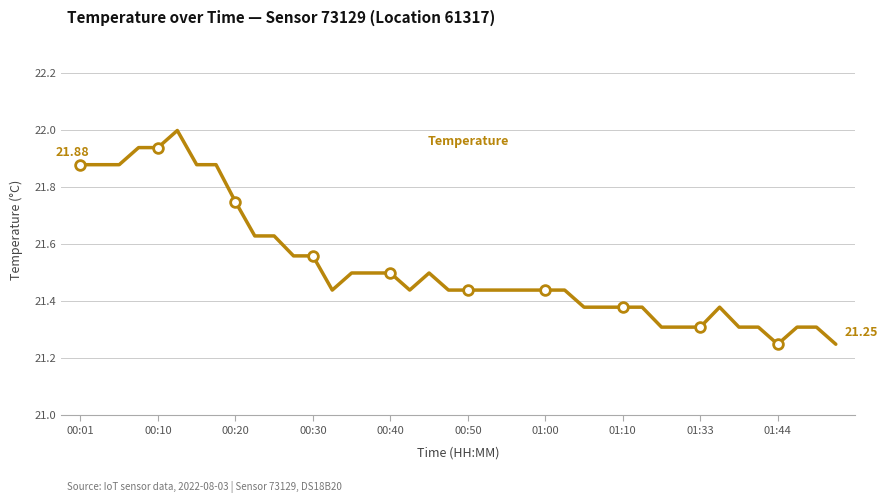

How many lines are shown in the chart?

1